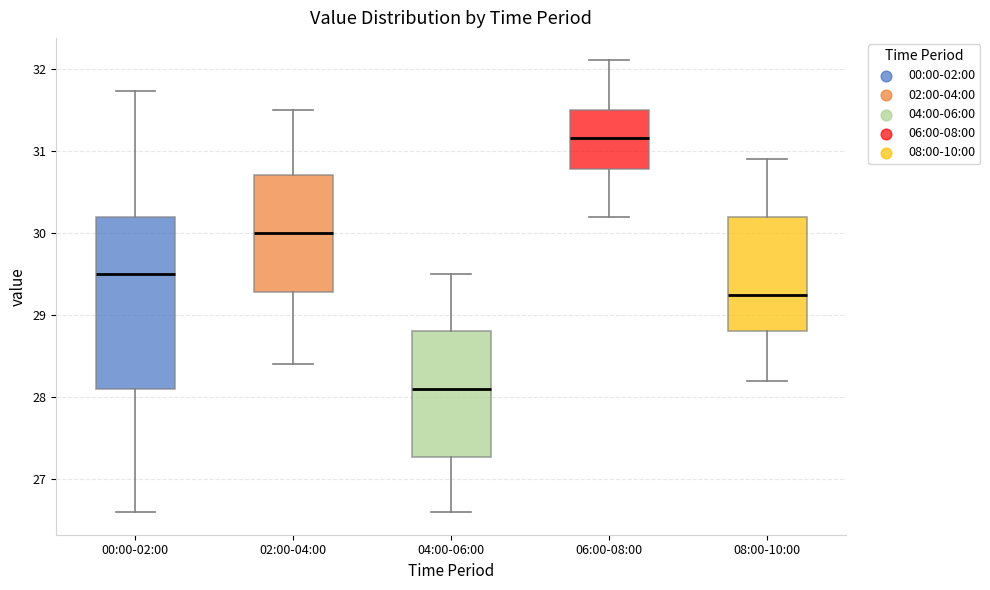

Which box has the lowest median line?

04:00-06:00